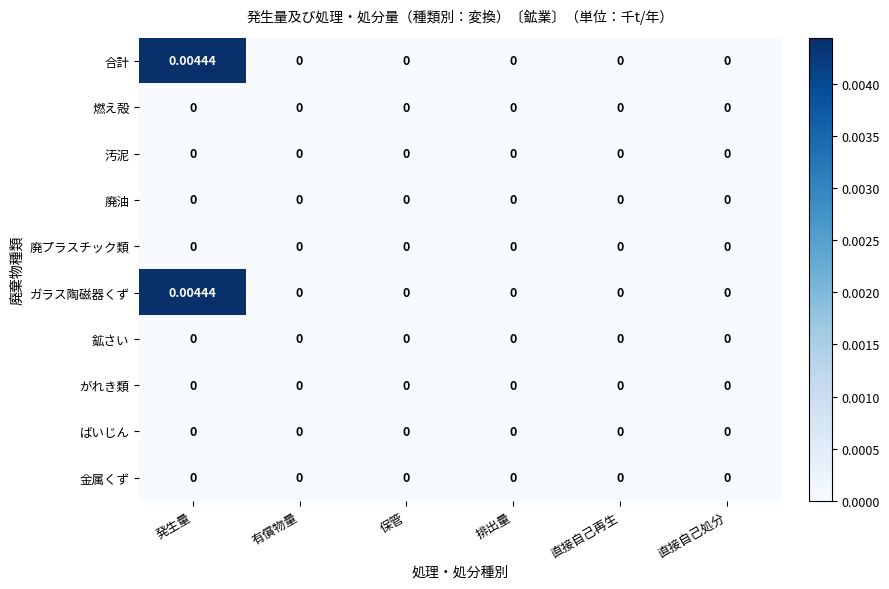

Which label corresponds to the largest value in the chart?

発生量